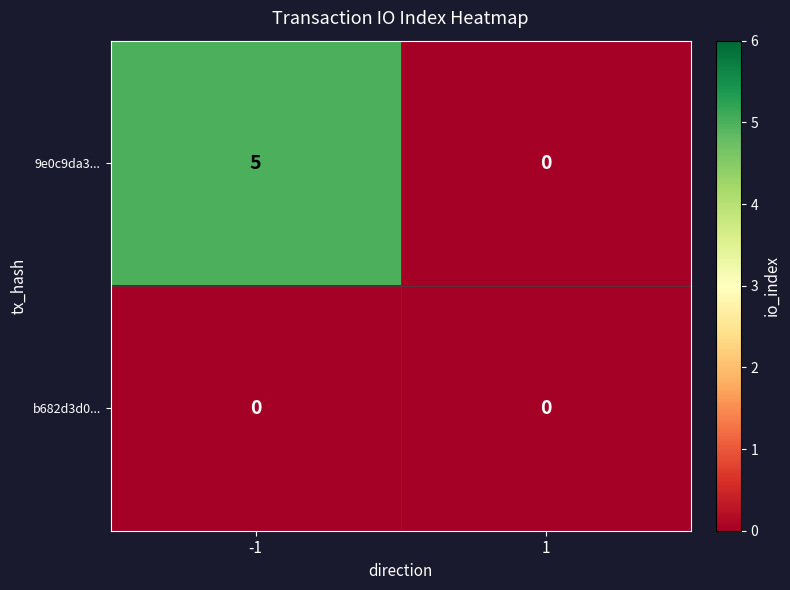

Is it true that b682d3d0... equals 0 at -1?

True